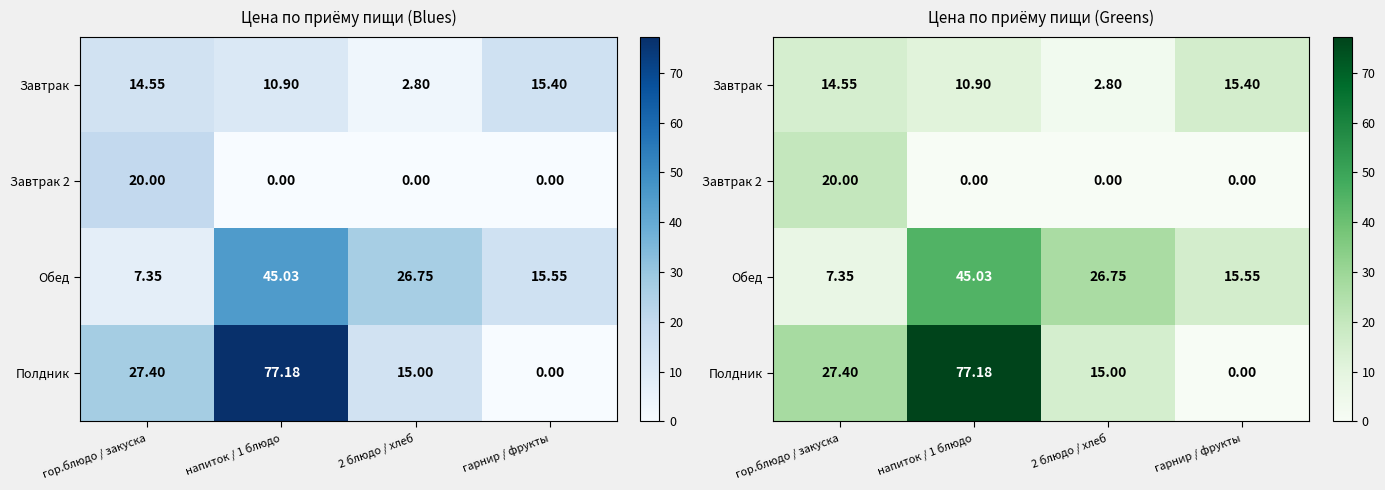

The value of Полдник at напиток / 1 блюдо is 77.2. True or false?

True